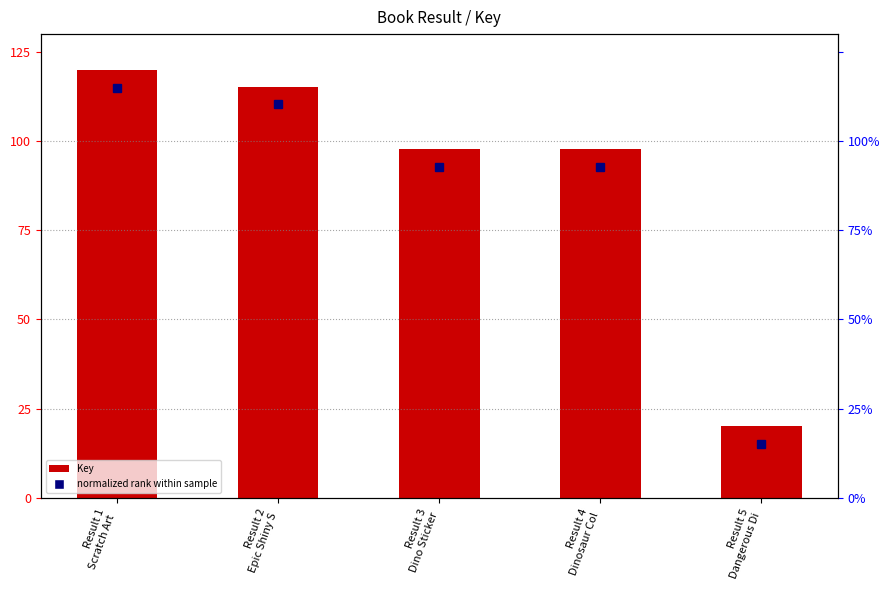

Between Result 4
Dinosaur Col and Result 3
Dino Sticker, which is larger?

Result 3
Dino Sticker